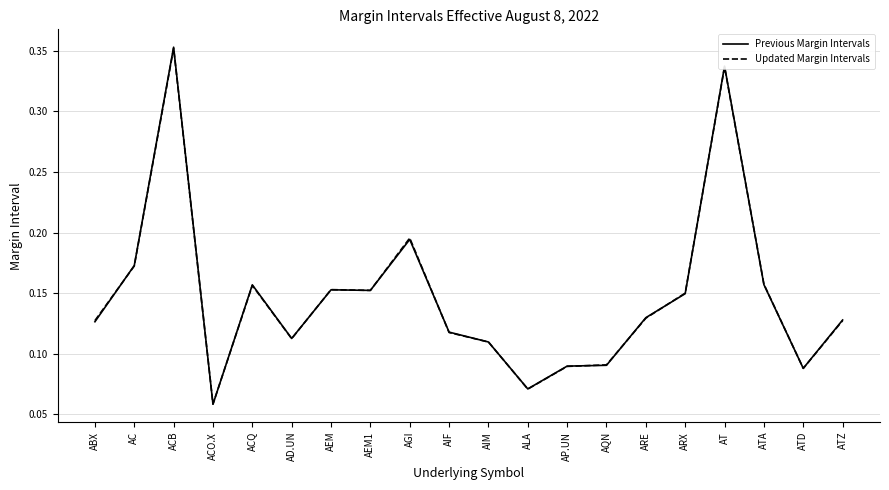

The value of Previous Margin Intervals at AEM1 is 0.1. True or false?

False